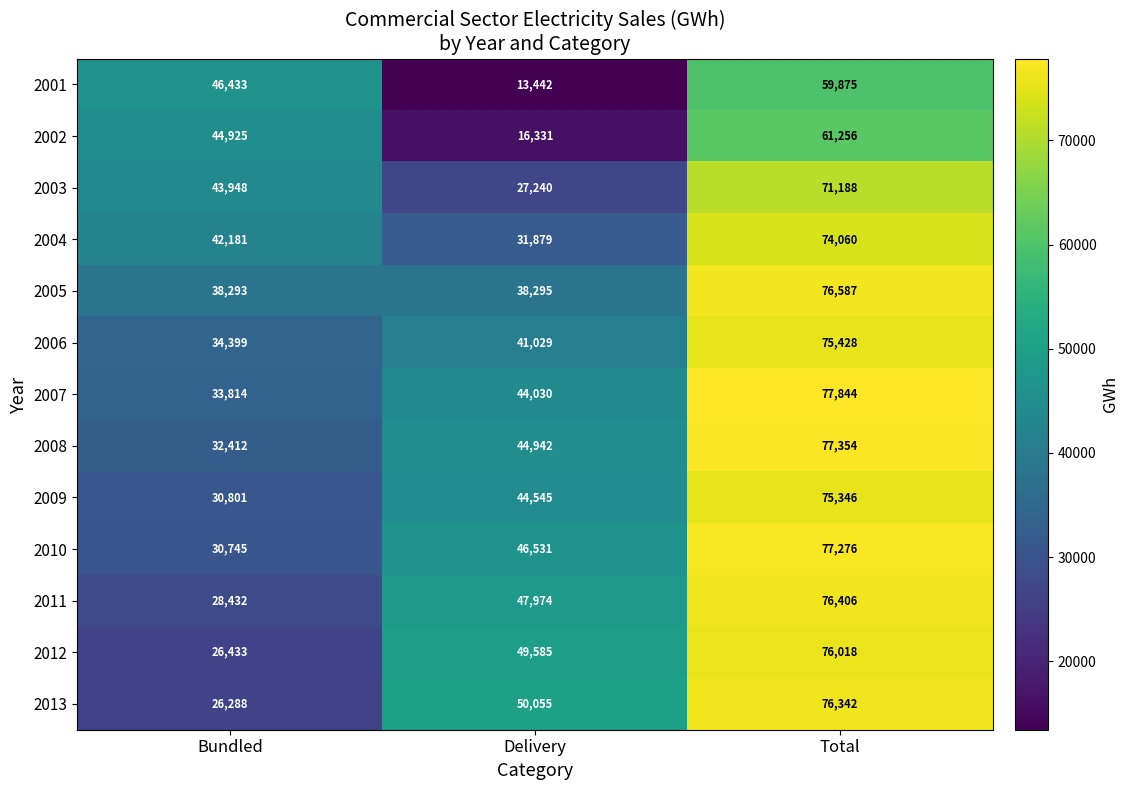

Which series changed the most between Bundled and Delivery?

2001